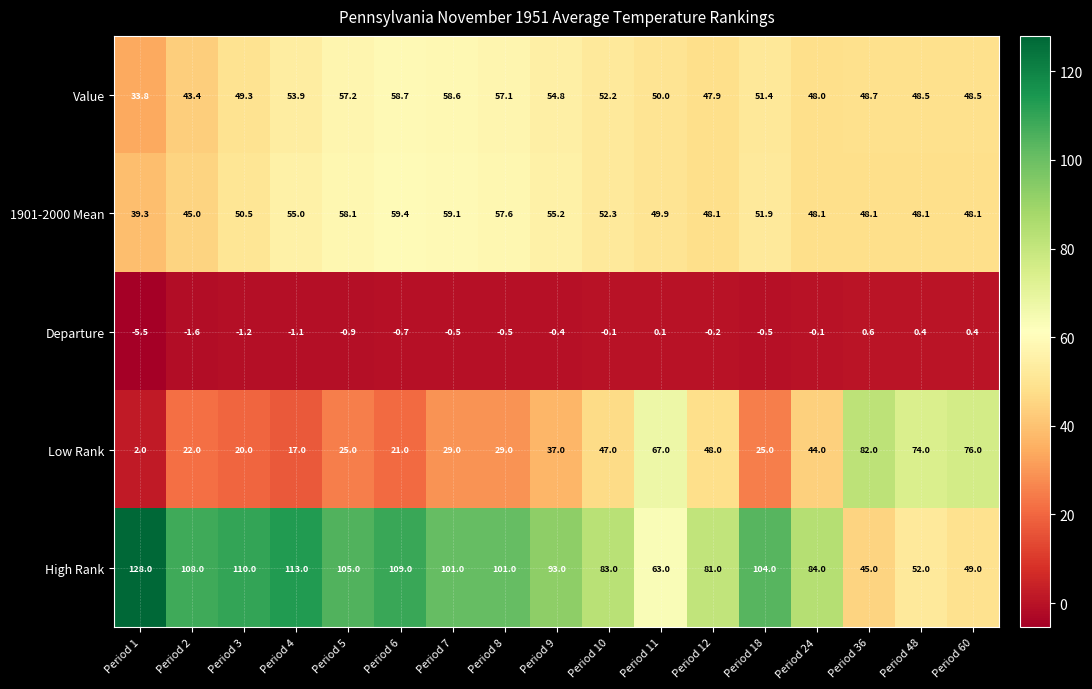

At which category is the sum across all series the highest?

Period 6